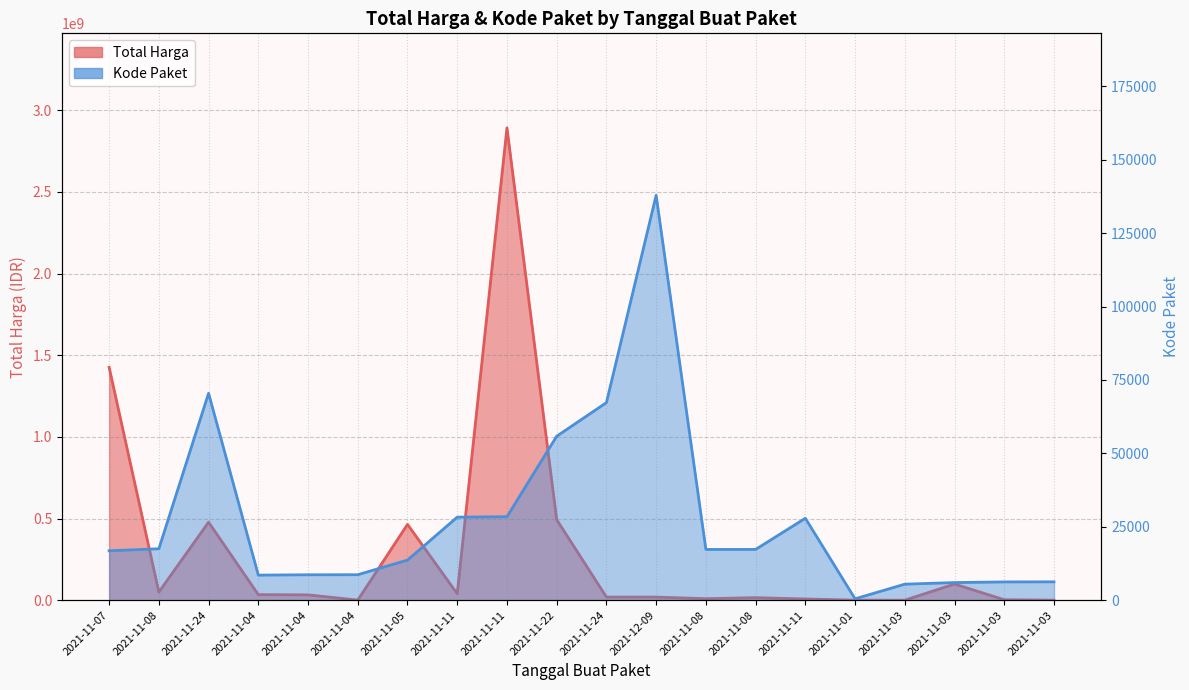

What is the average value of the Total Harga series?

304058624